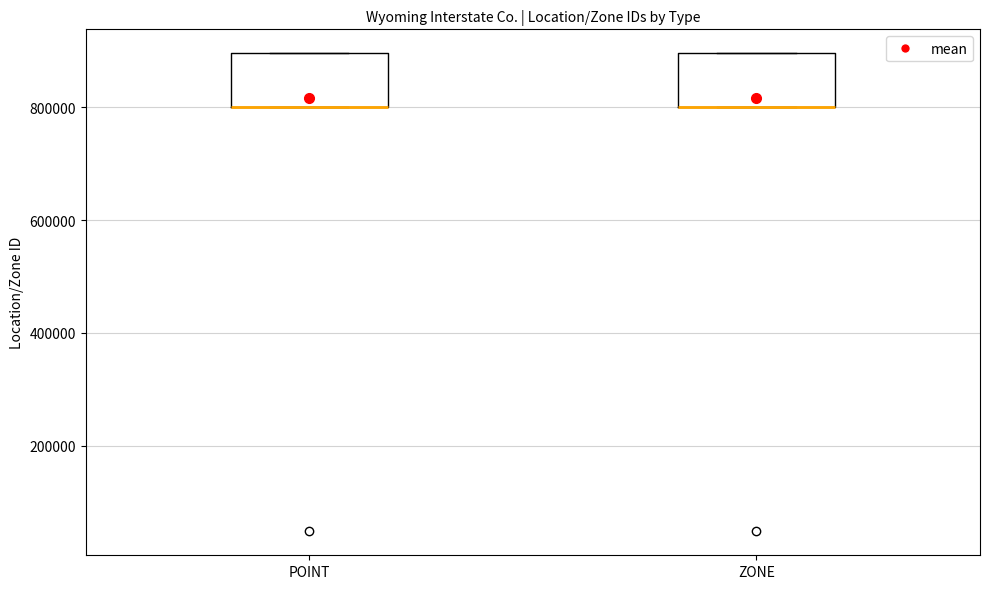

Reading left to right, transcribe this box plot: for each box, give where its median line is, the range the box spans, and where its two whiskers end, as read against the y-axis. The values are not printed on the chart, so give them approximately, as read against the axis.

POINT: median 800000 (drawn on the box's lower edge), box 800000 to 900000, whiskers 800000 to 900000
ZONE: median 800000 (drawn on the box's lower edge), box 800000 to 900000, whiskers 800000 to 900000